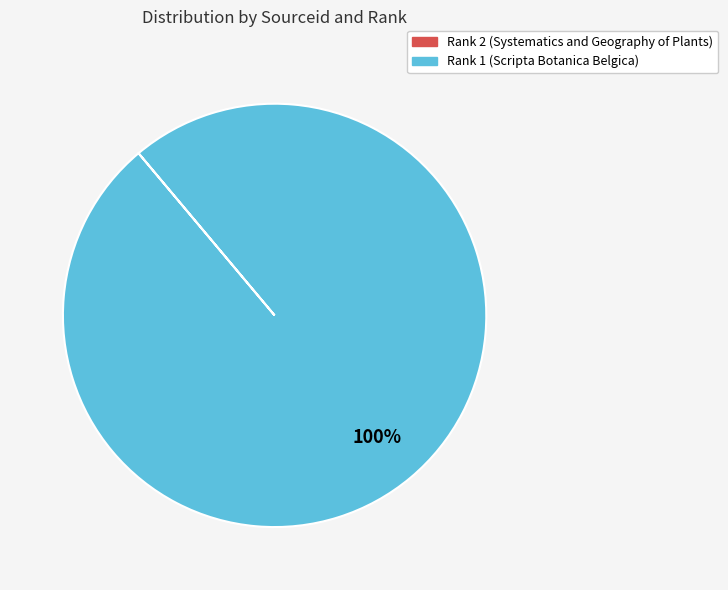

To the nearest percent, what is the difference between the largest and smallest slice percentages?

100%